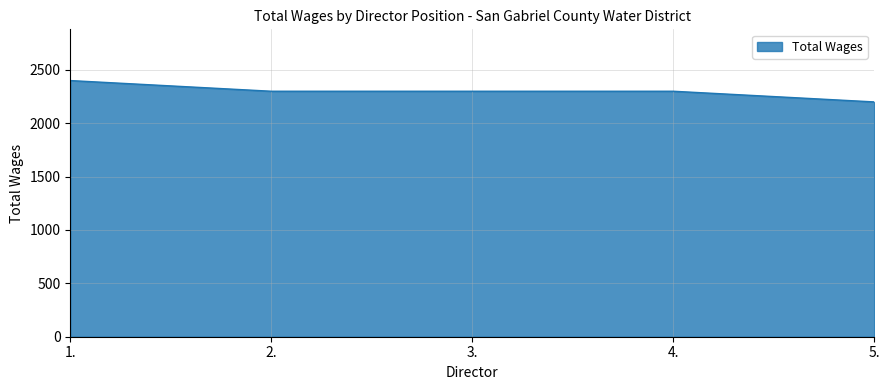

Between 1. and 5., which is larger?

1.